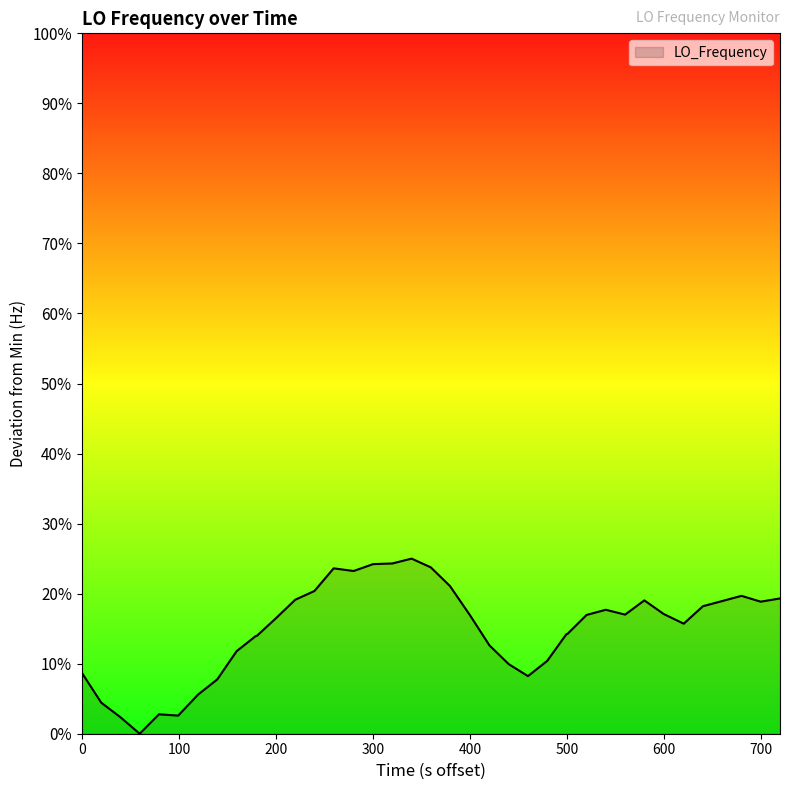

Does the chart have visible grid lines?

No